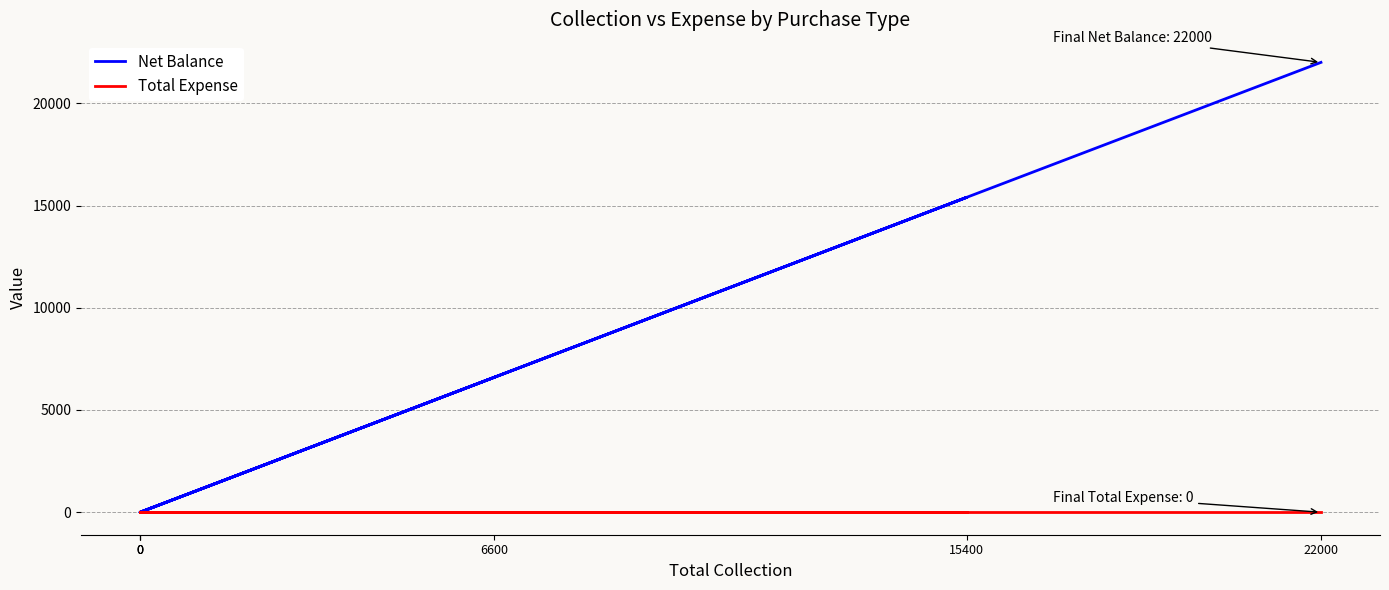

Read the Net Balance value at 15400, to the nearest 50.

15400